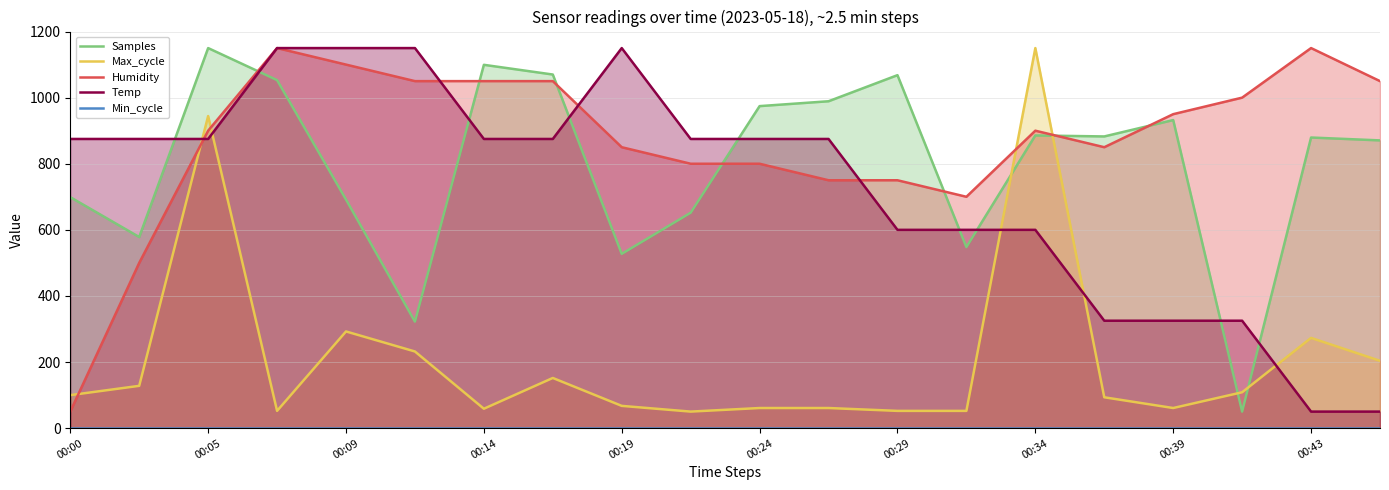

Is it true that Max_cycle equals 1150.0 at 00:34?

True